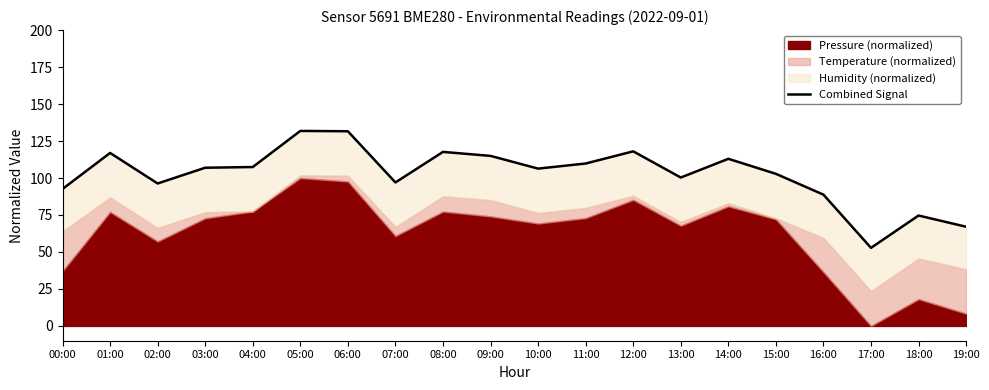

True or false: the data shows 19.5 at 02:00.

False